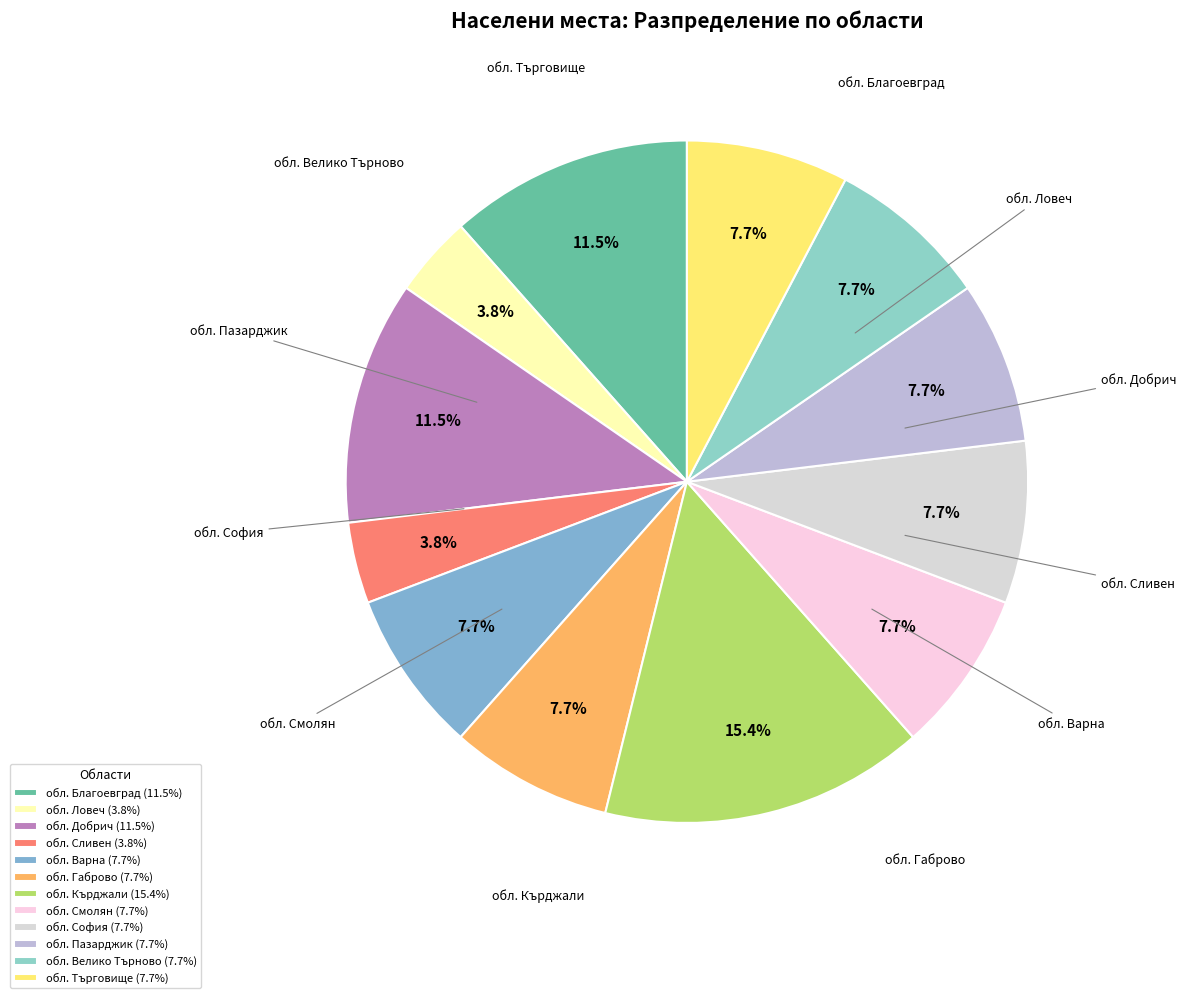

The обл. Габрово slice represents 8% of the pie. True or false?

True